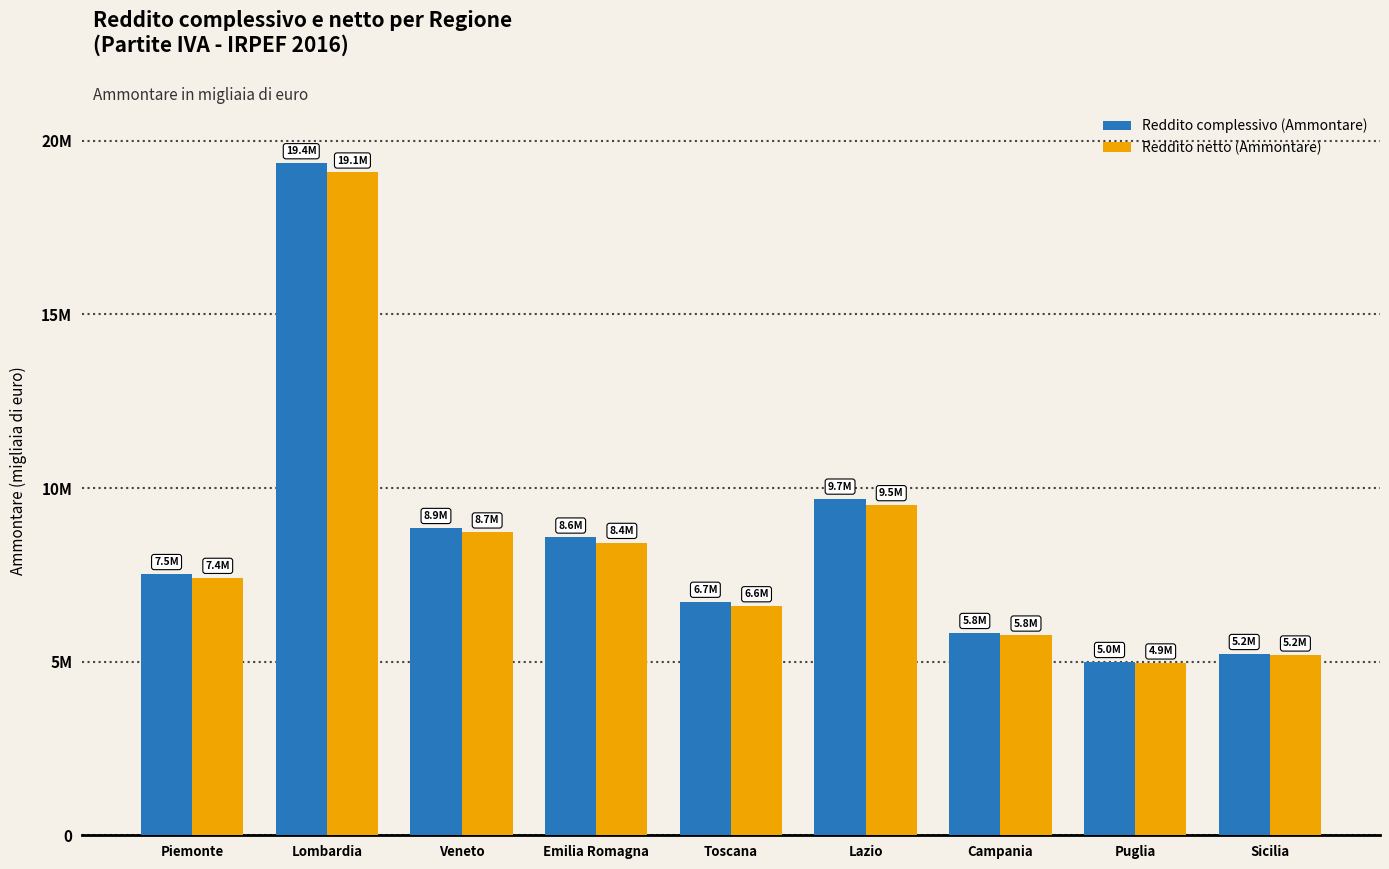

Are the bars horizontal?

No